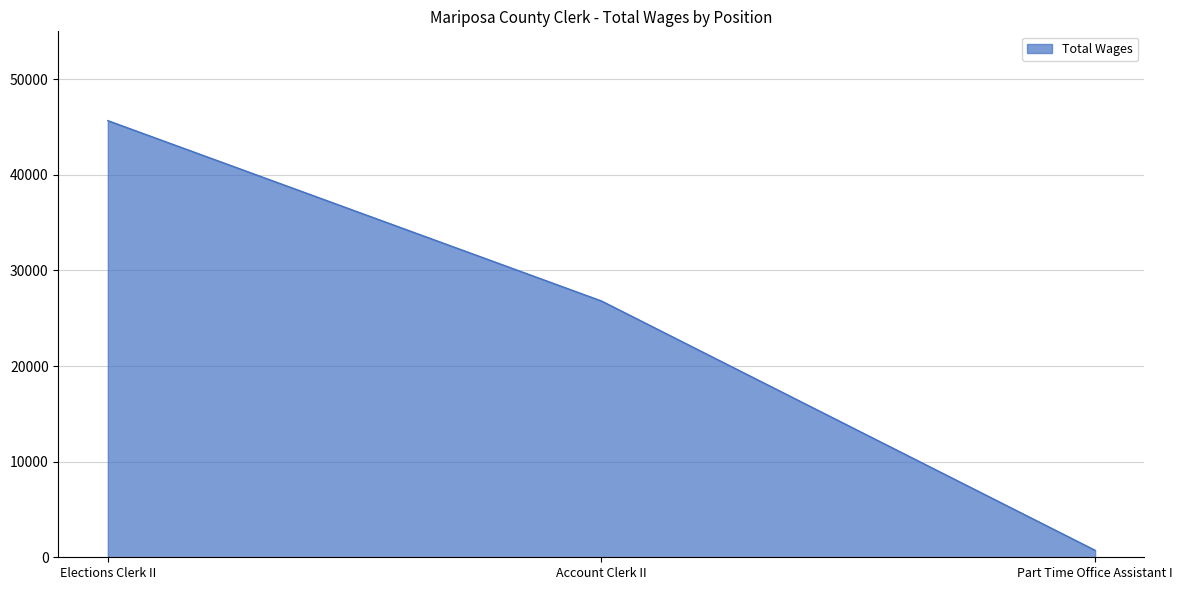

Count the number of data series in this chart.

1